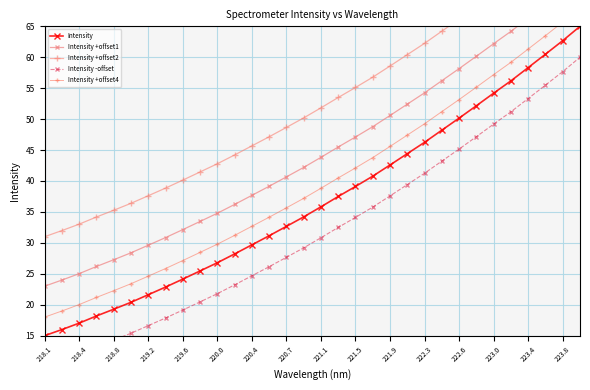

Is it true that Intensity equals 46.3 at 222.3?

True